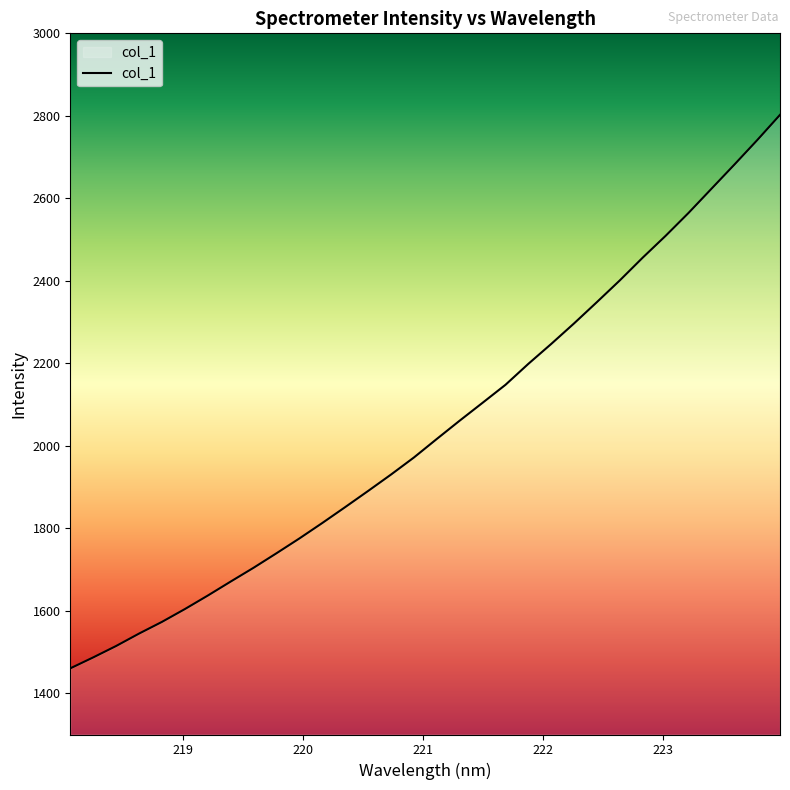

How many values are below 2016?

16